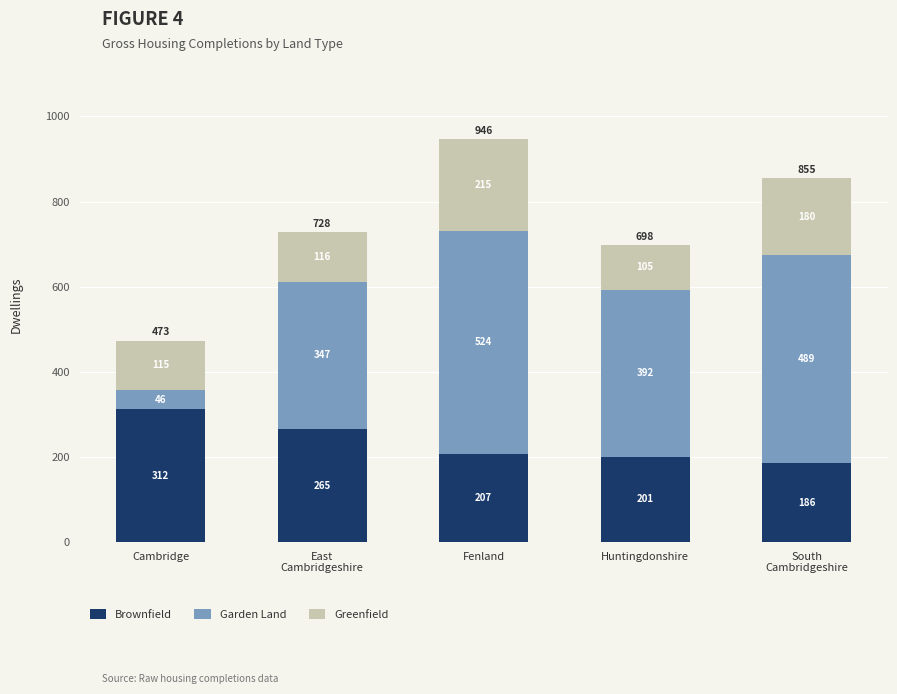

The Brownfield series shows 103 at Huntingdonshire. True or false?

False